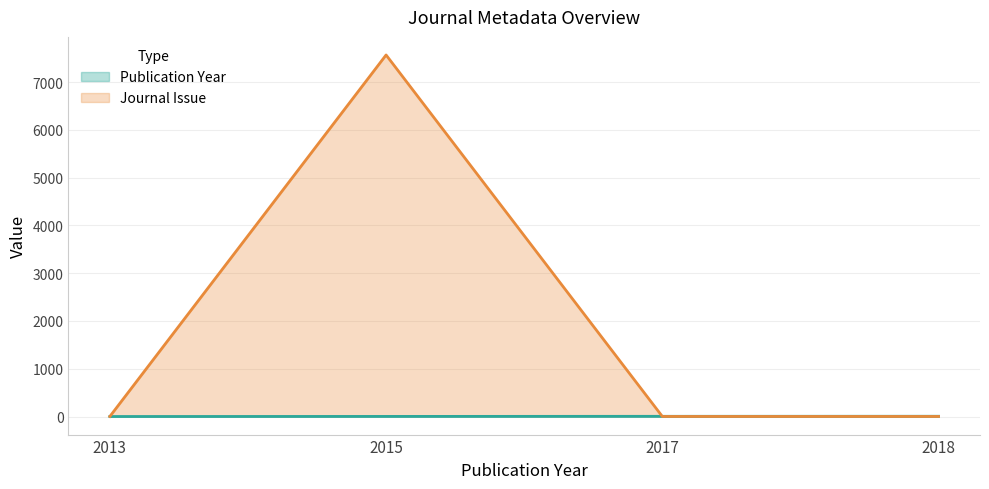

Which series ends up on top after the final intersection of Journal Issue and Publication Year?

Publication Year